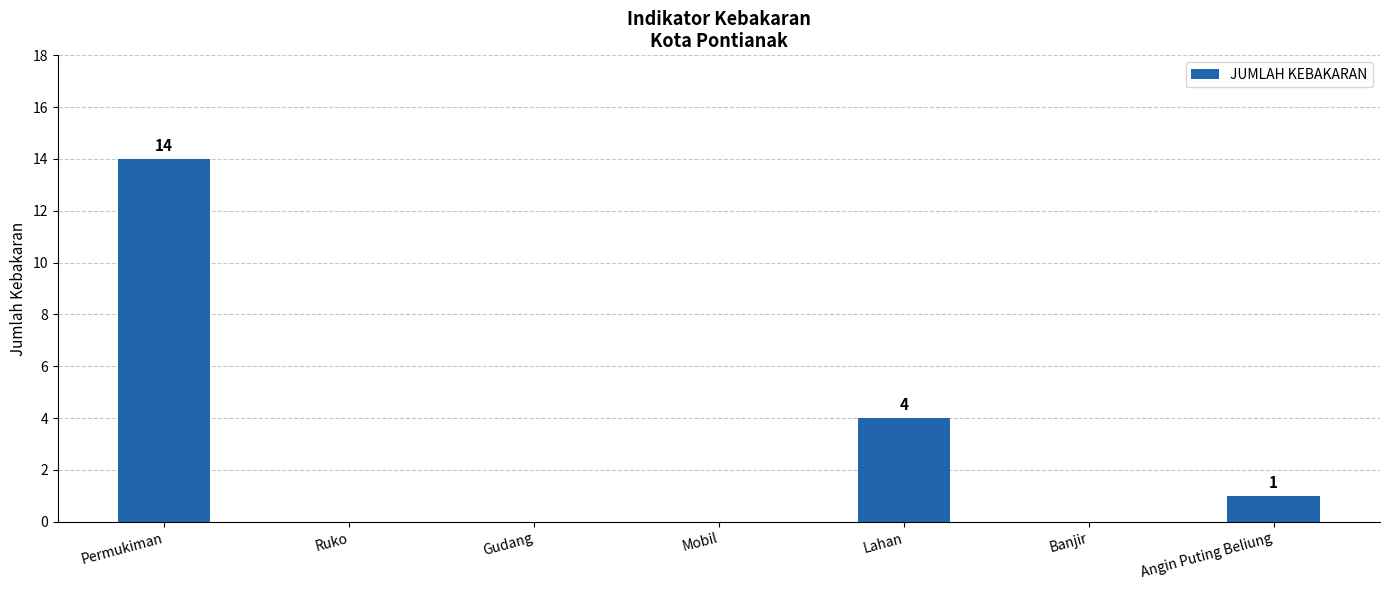

Where is the data nearest to the value 7?

Lahan